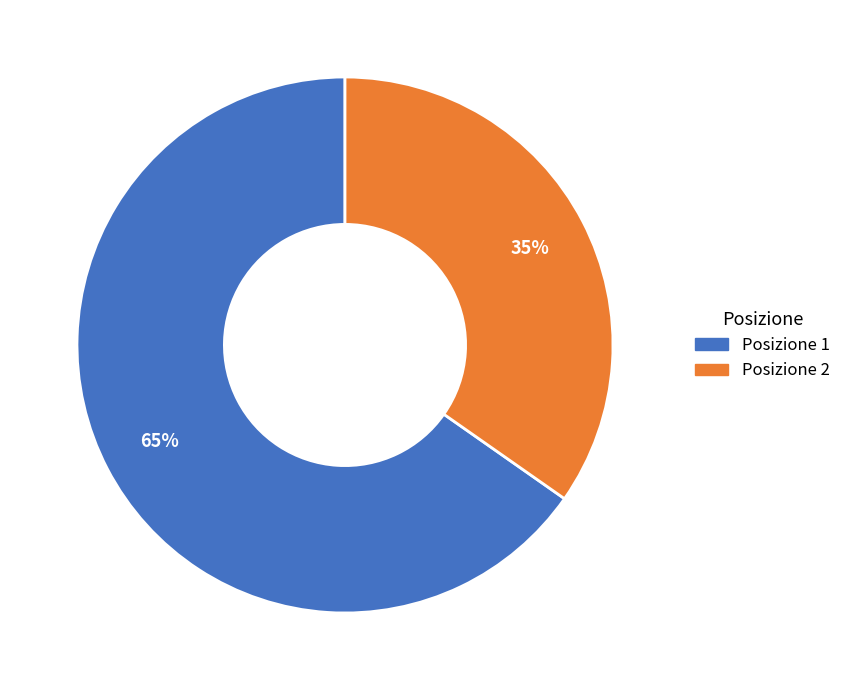

Does any single category account for the majority?

Yes